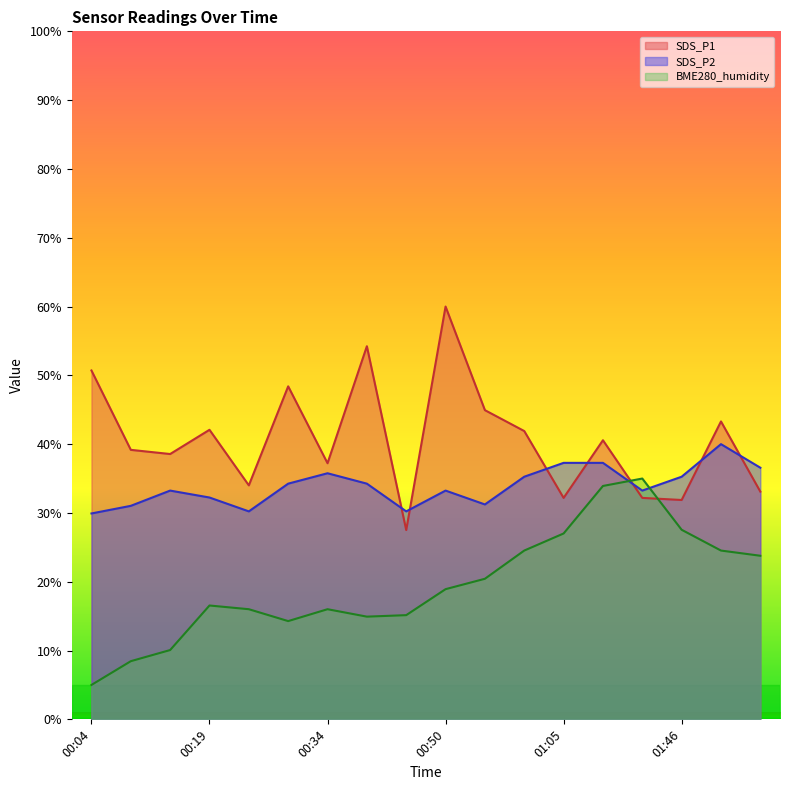

How many data points in SDS_P1 are above 40?

9